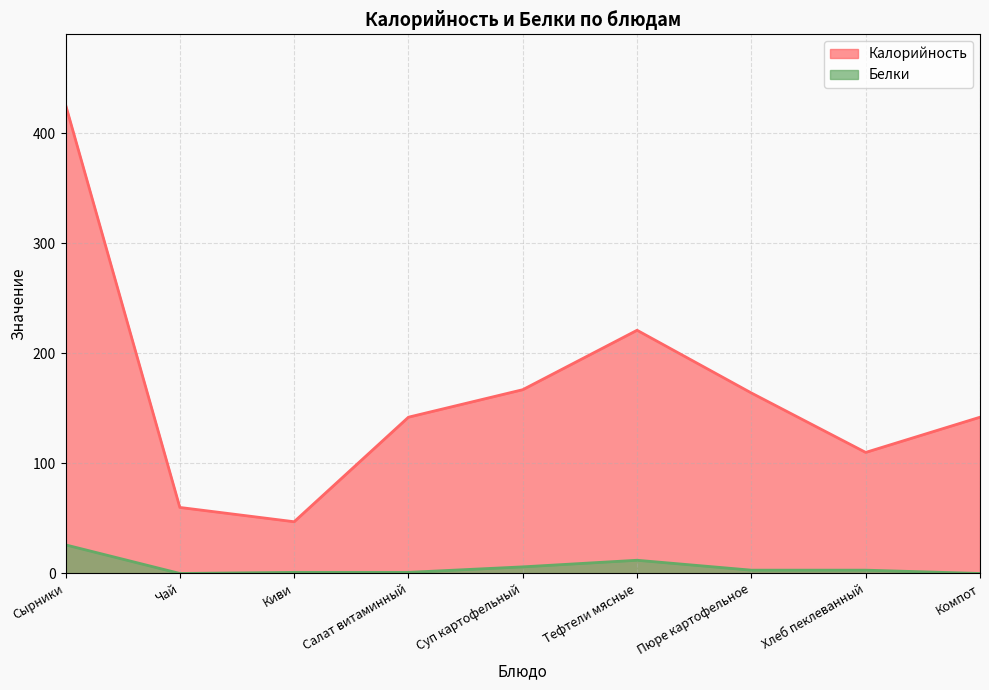

At Киви, list the series in order from smallest to largest.

Белки, Калорийность